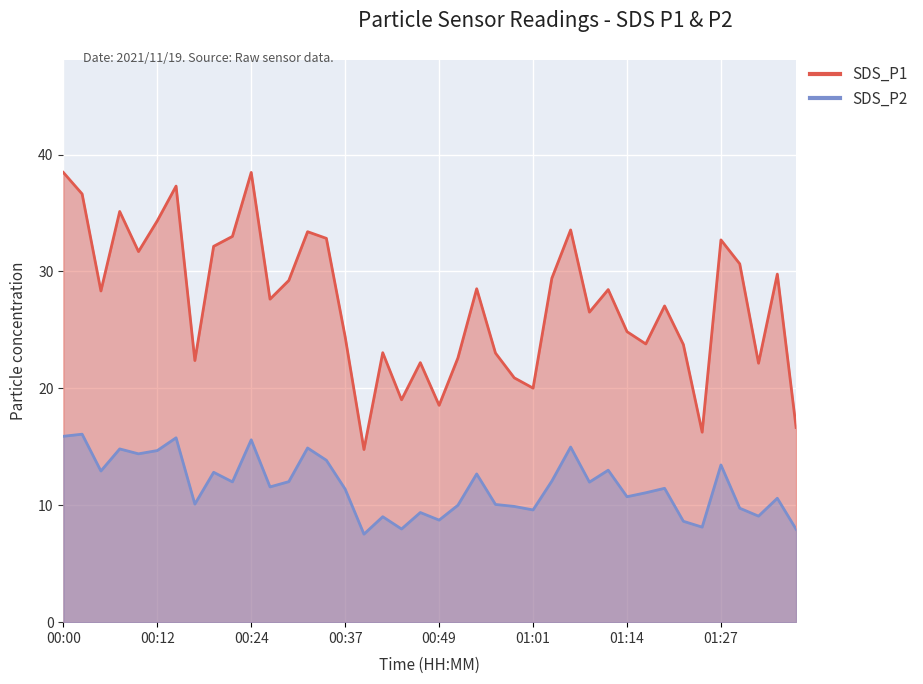

True or false: SDS_P1 and SDS_P2 cross at least once.

False